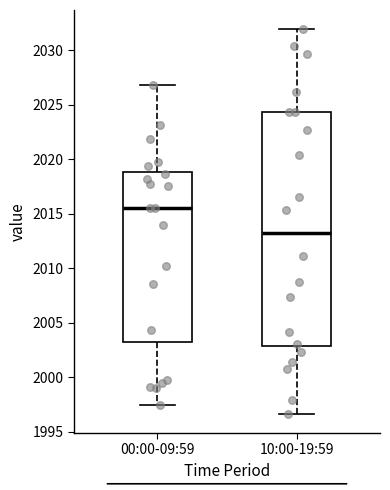

Where does the lower whisker of the box for 10:00-19:59 end on the y-axis? The values are not printed on the chart, so give them approximately, as read against the axis.

1996.5